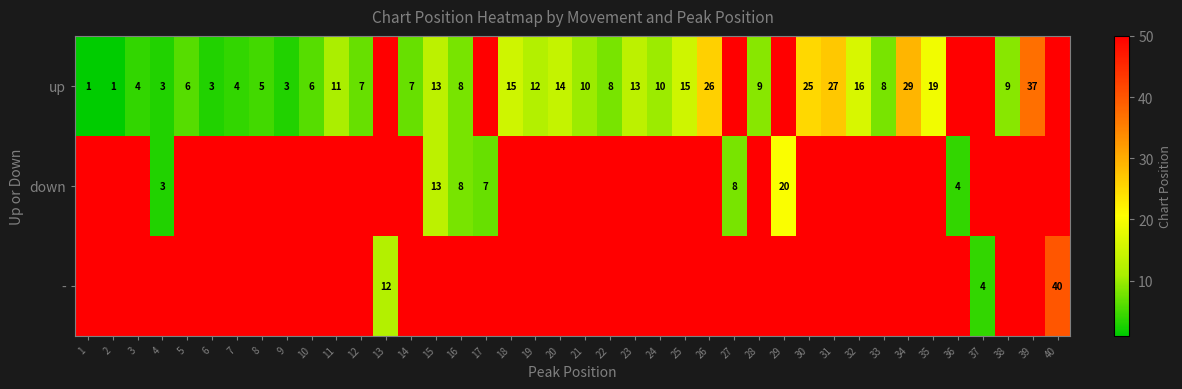

The value of row_0 at 22 is 2. True or false?

False